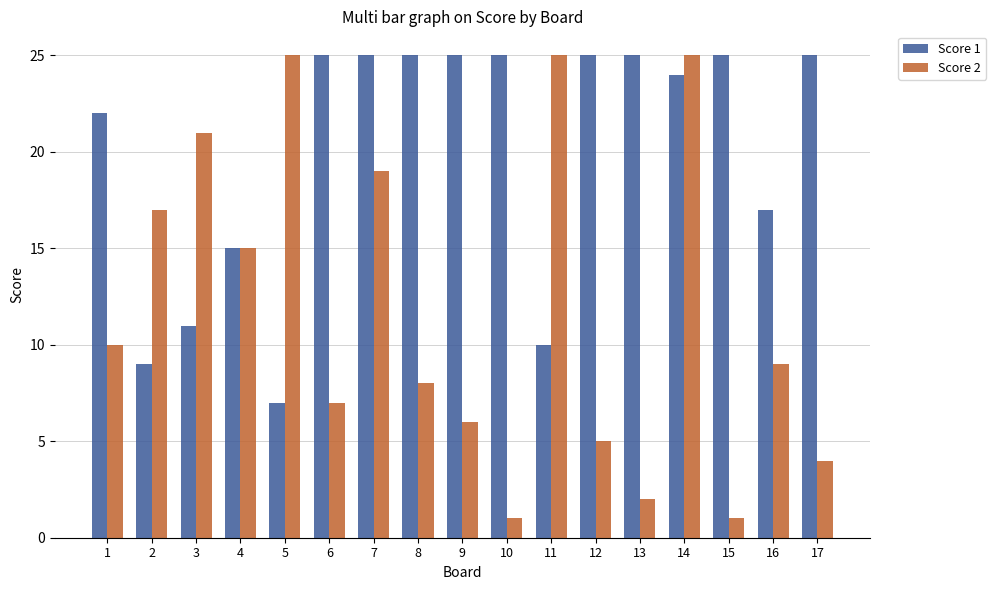

Reading left to right, list all the values displayed in this chart.

Score 1: 22	9	11	15	7	25	25	25	25	25	10	25	25	24	25	17	25
Score 2: 10	17	21	15	25	7	19	8	6	1	25	5	2	25	1	9	4